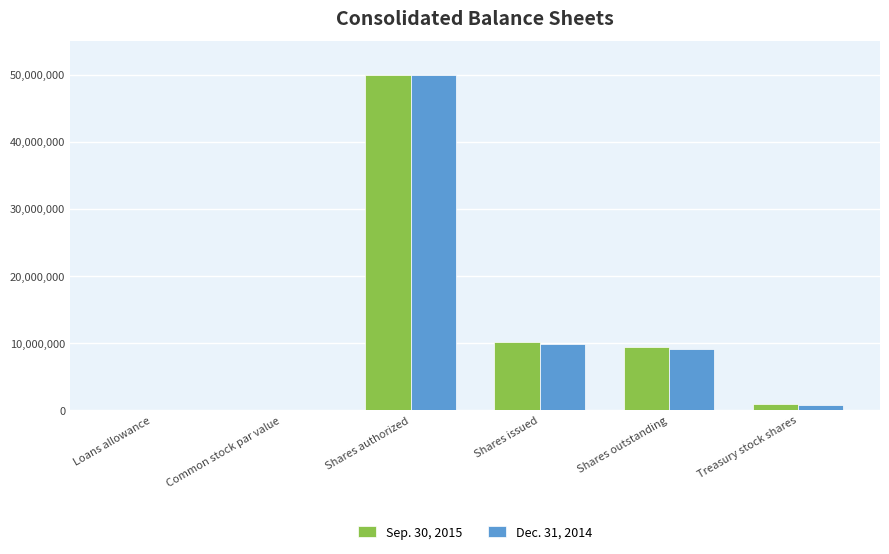

Which category has the highest value in the Dec. 31, 2014 series?

Shares authorized